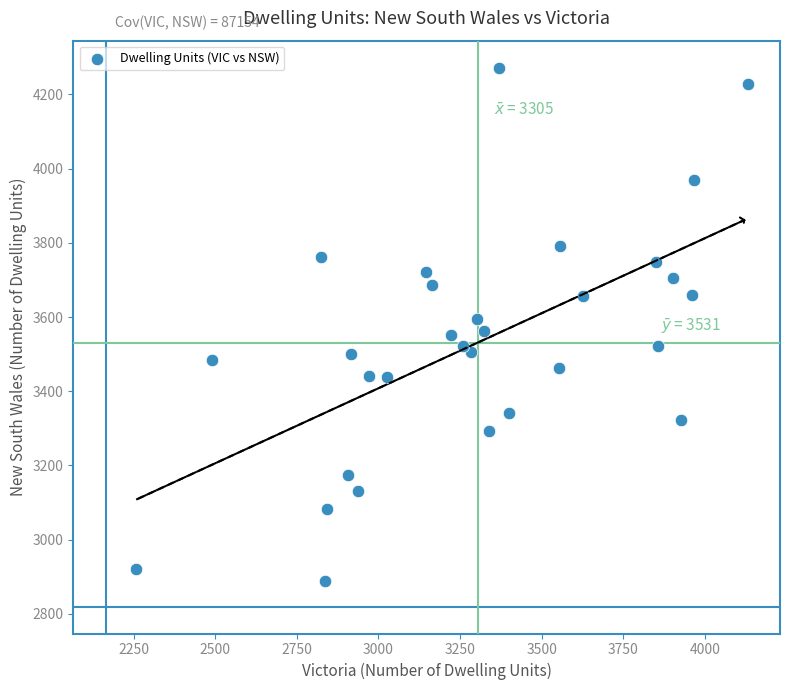

What is the range of Y values (max minus min)?

1383